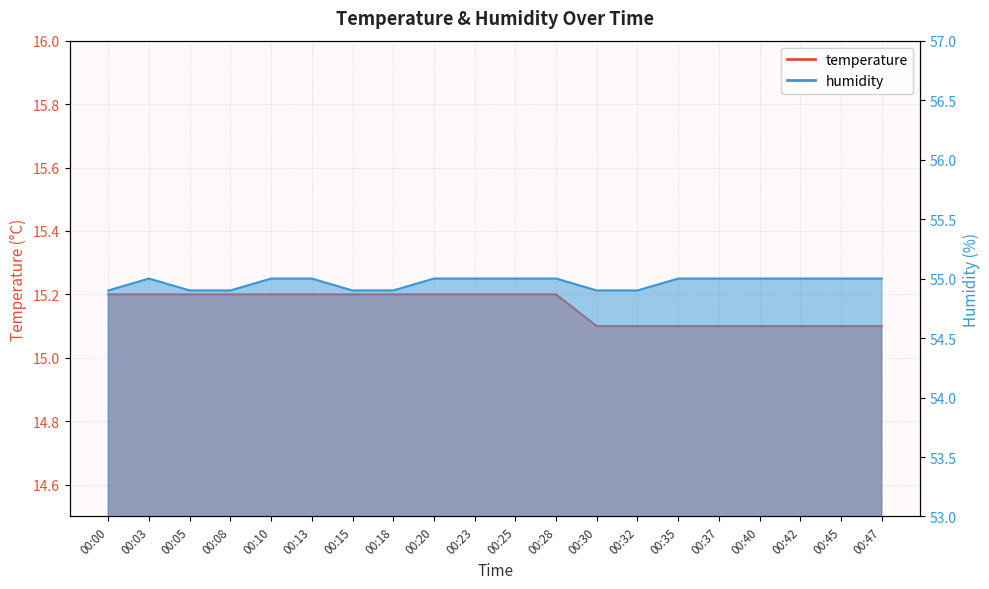

Which series has the largest range (max minus min)?

humidity